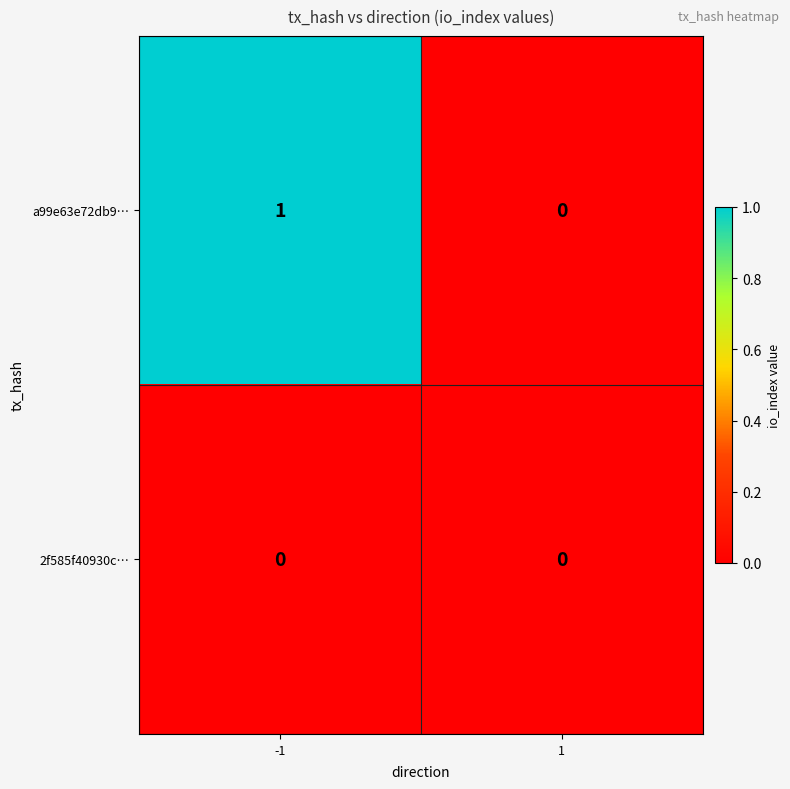

Is it true that a99e63e72db9… equals -1 at 1?

False